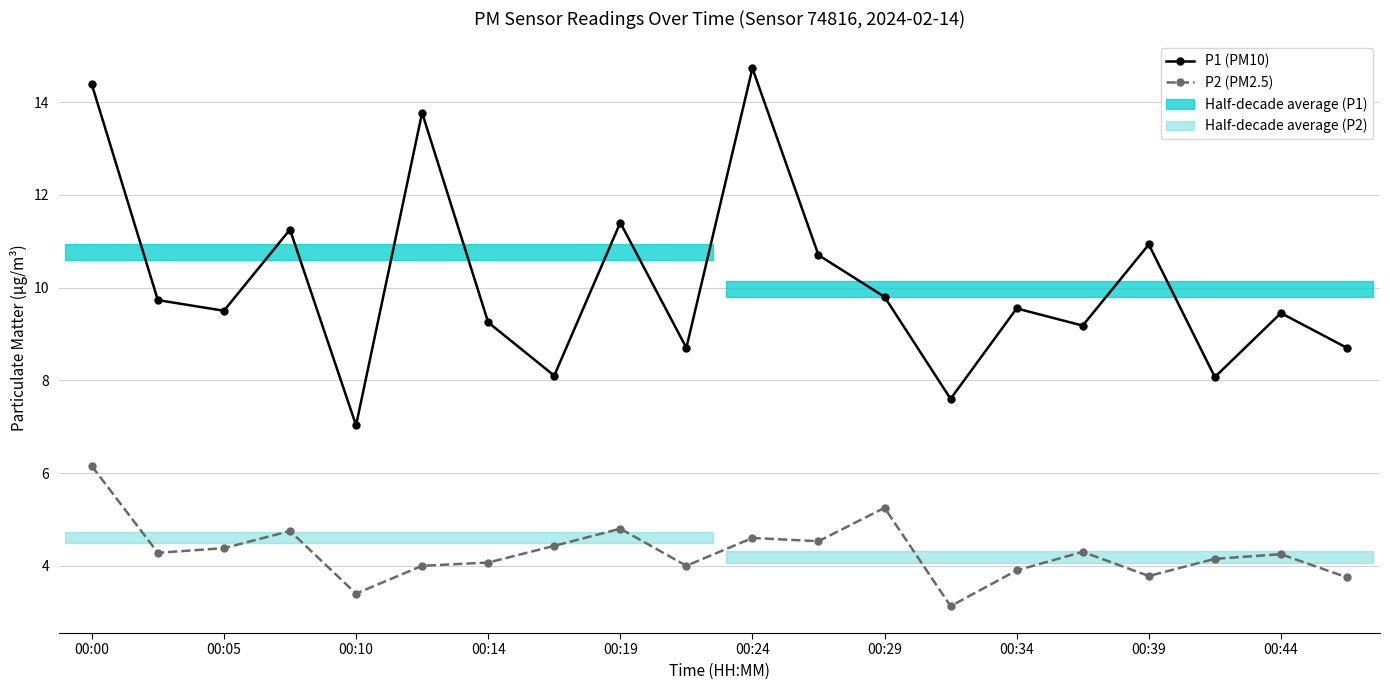

Read the P1 (PM10) value at 17.

8.1